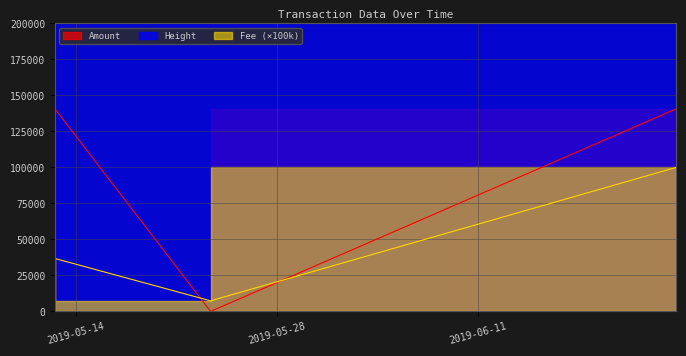

Reading right to left, what are all the values shown in this chart?

Amount: 140640.9	0.0	140640.6
Fee: 100000.0	7350.0	36750.0
Height: 619936.0	623819.0	635406.0